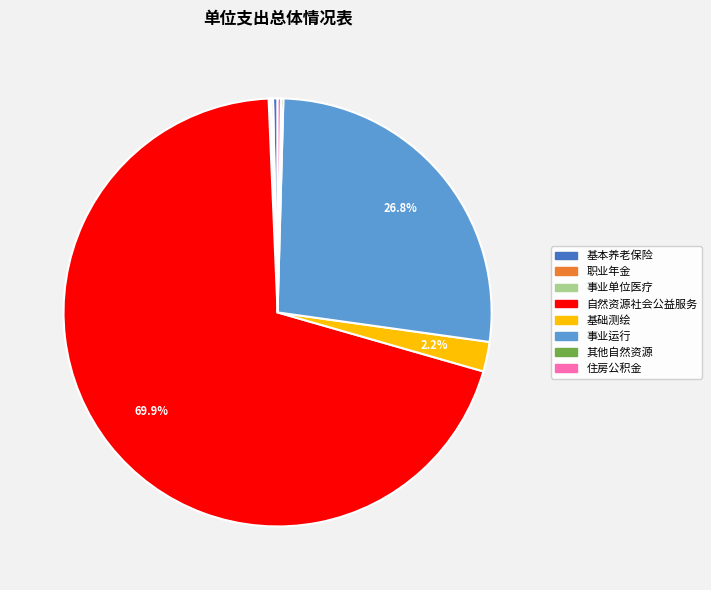

Is there a majority slice in this chart?

Yes